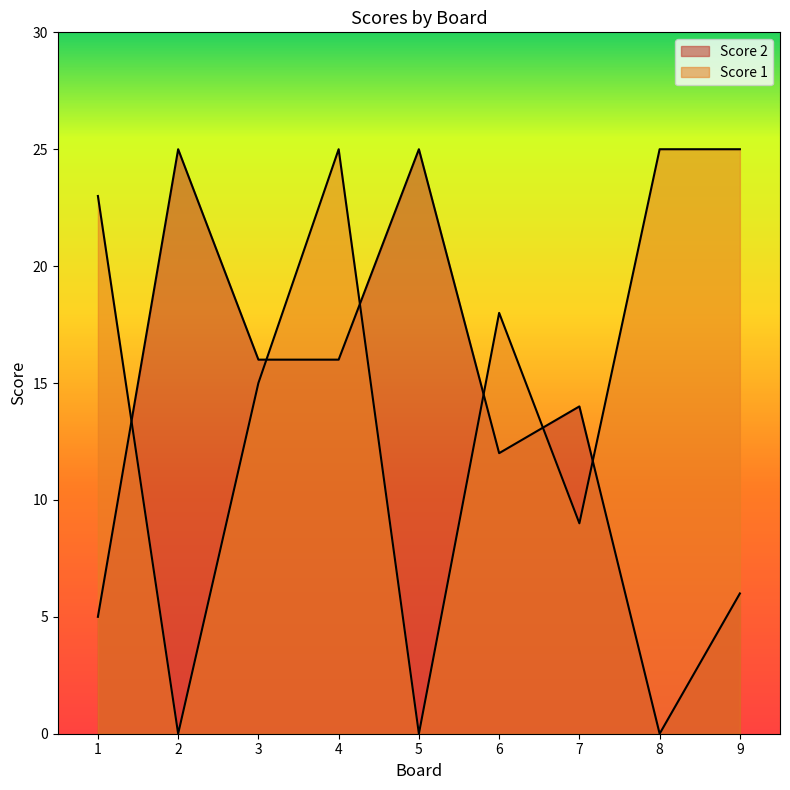

Between which two adjacent categories do Score 2 and Score 1 first intersect?

1 and 2